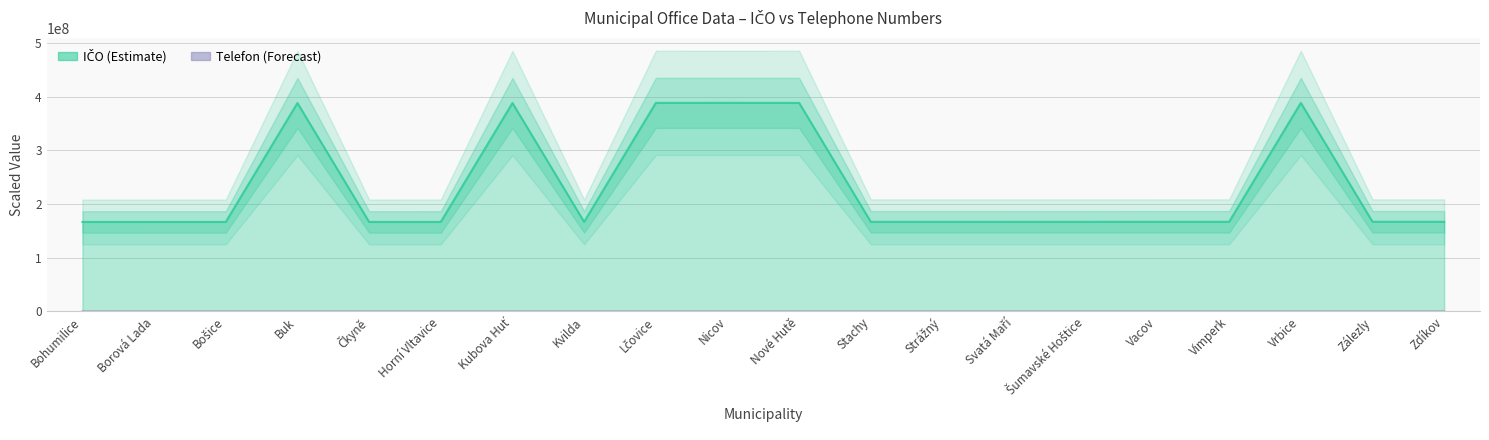

The value of IČO (ZUJ) at Vimperk is 166984002.8. True or false?

True